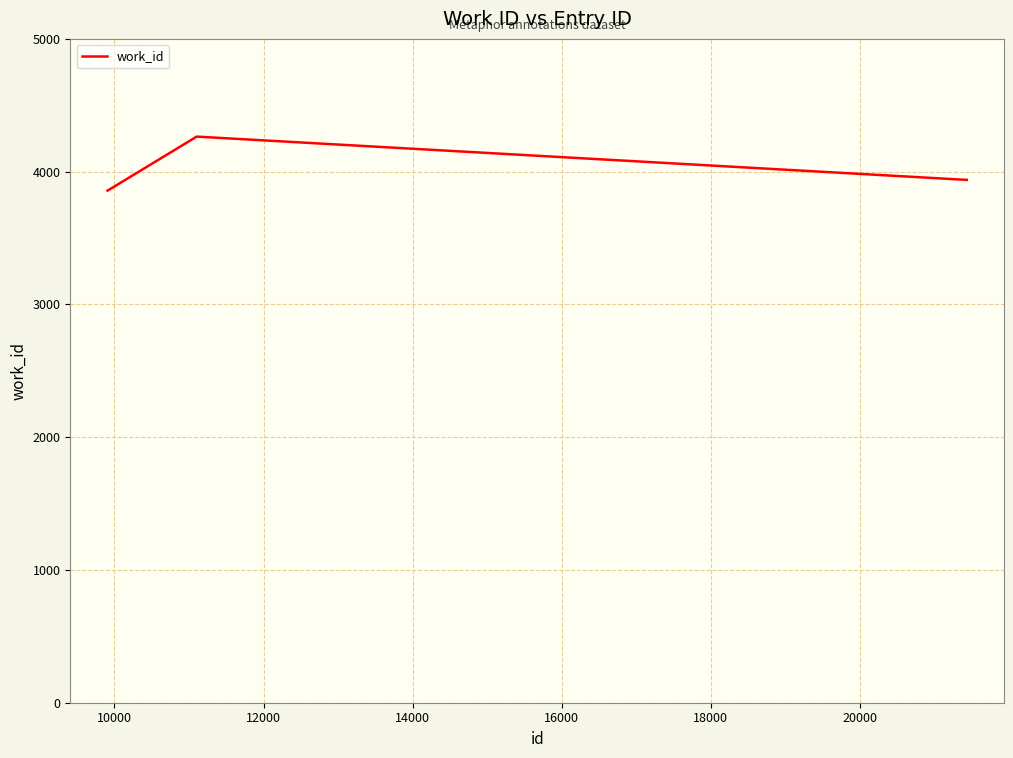

How many interior local peaks (higher than both neighbors) does the data have?

1